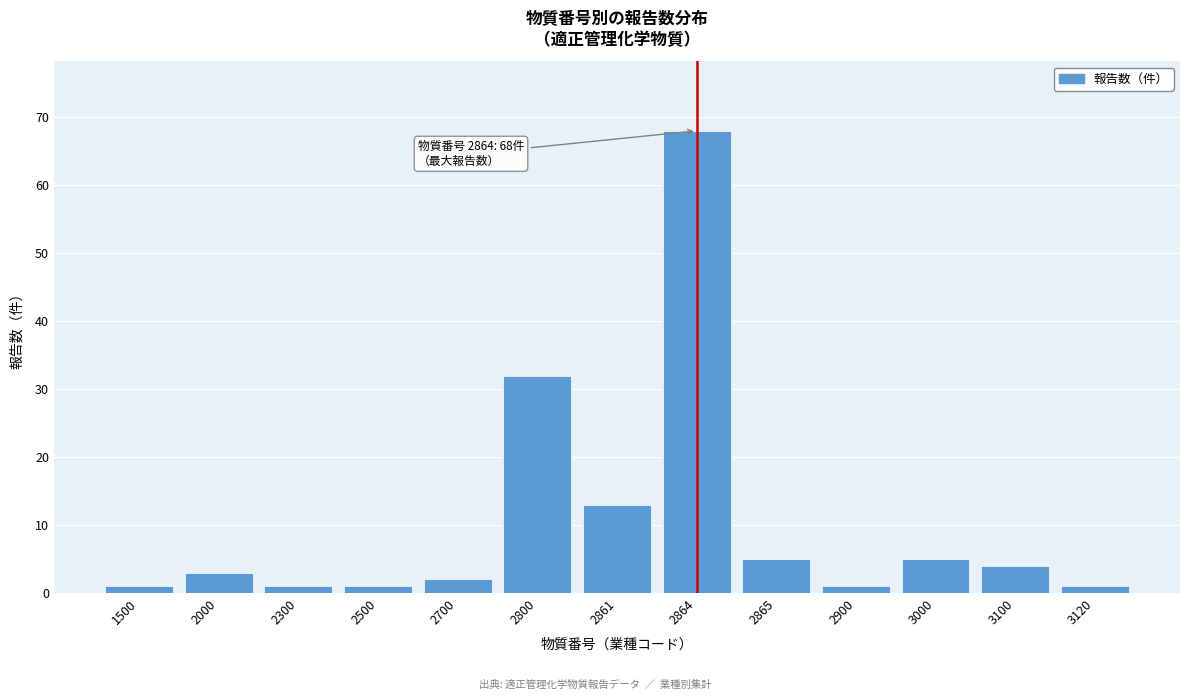

Reading left to right, what are all the values shown in this chart?

1500=1	2000=3	2300=1	2500=1	2700=2	2800=32	2861=13	2864=68	2865=5	2900=1	3000=5	3100=4	3120=1